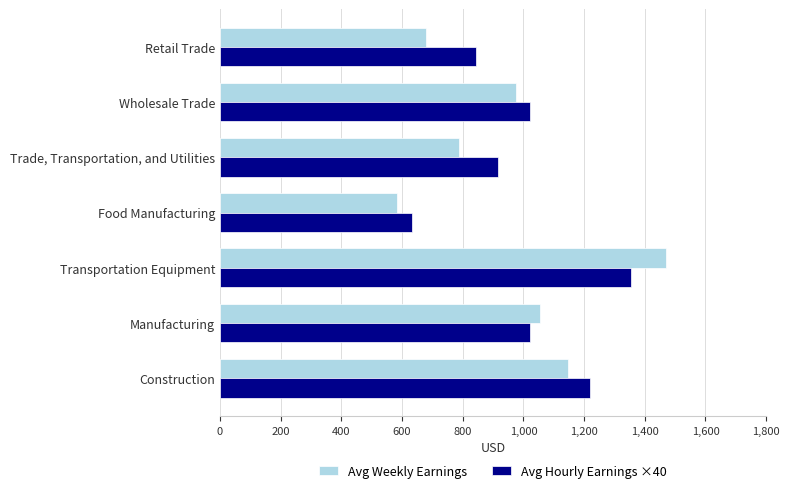

Rank the series by their average value, from highest to lowest.

Avg Hourly Earnings ×40, Avg Weekly Earnings